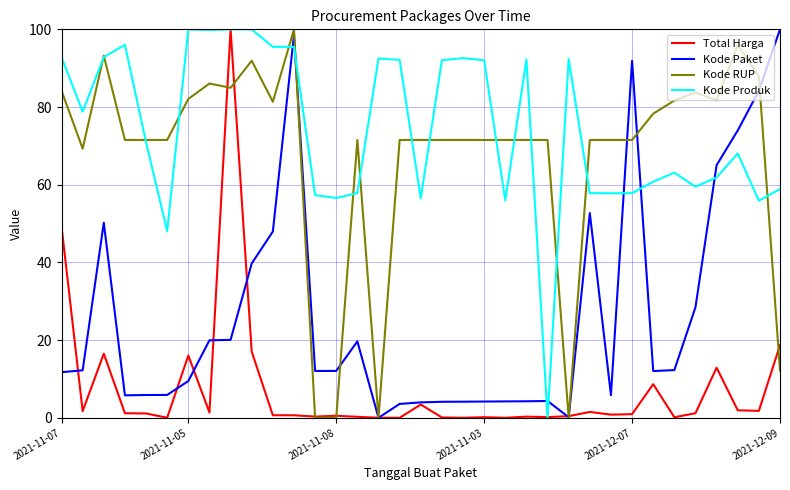

What is the maximum value shown in the chart?

100.0